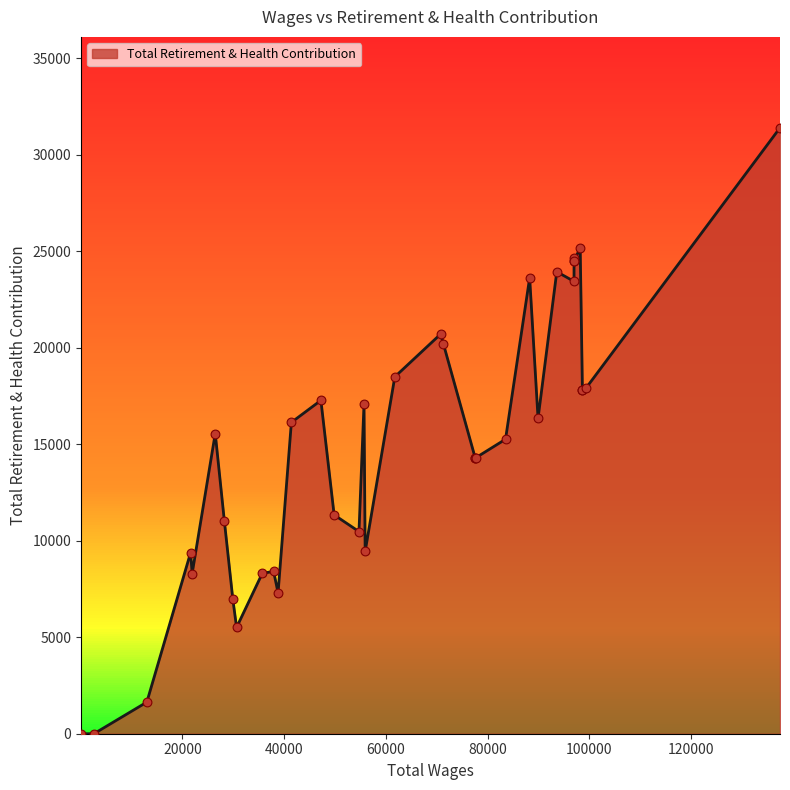

Between 22 and 25, which is larger?

22